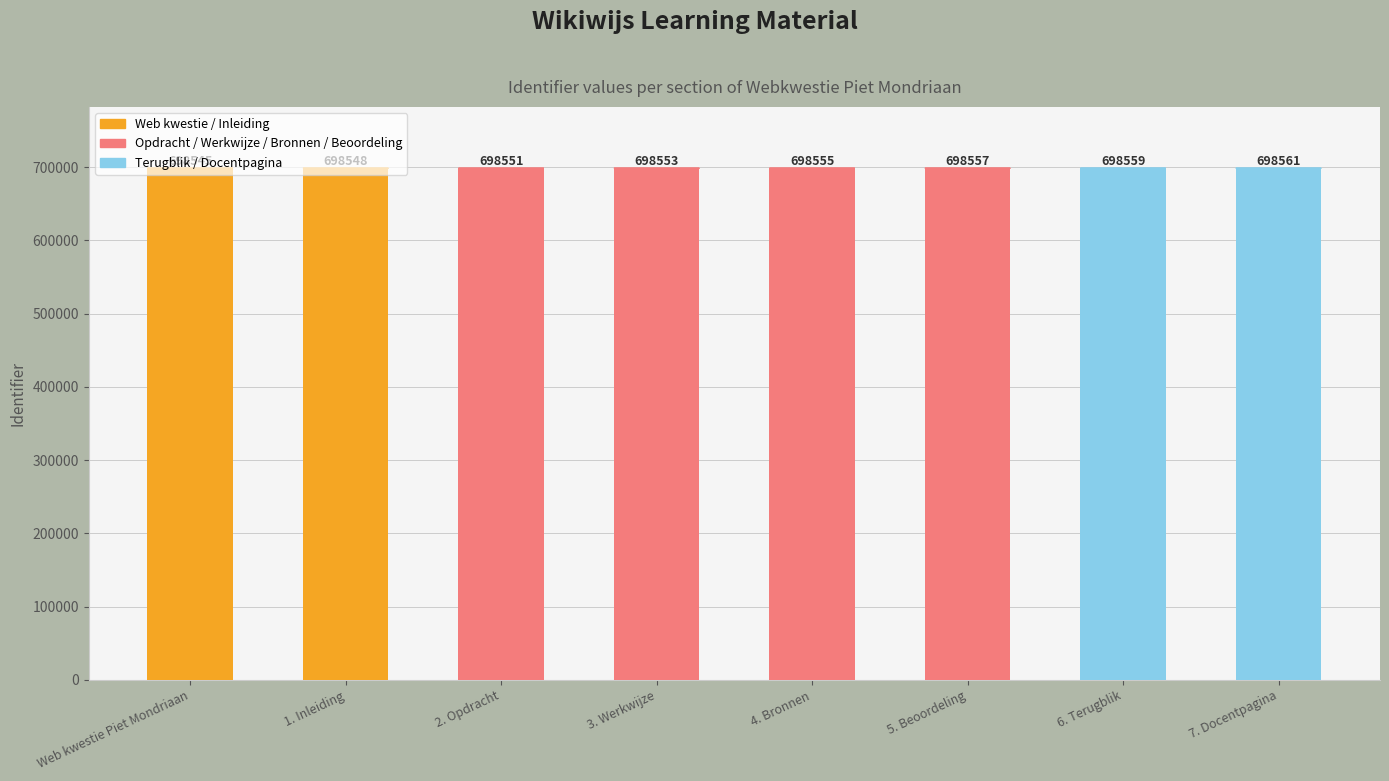

What is the difference between the maximum and second lowest values?

13